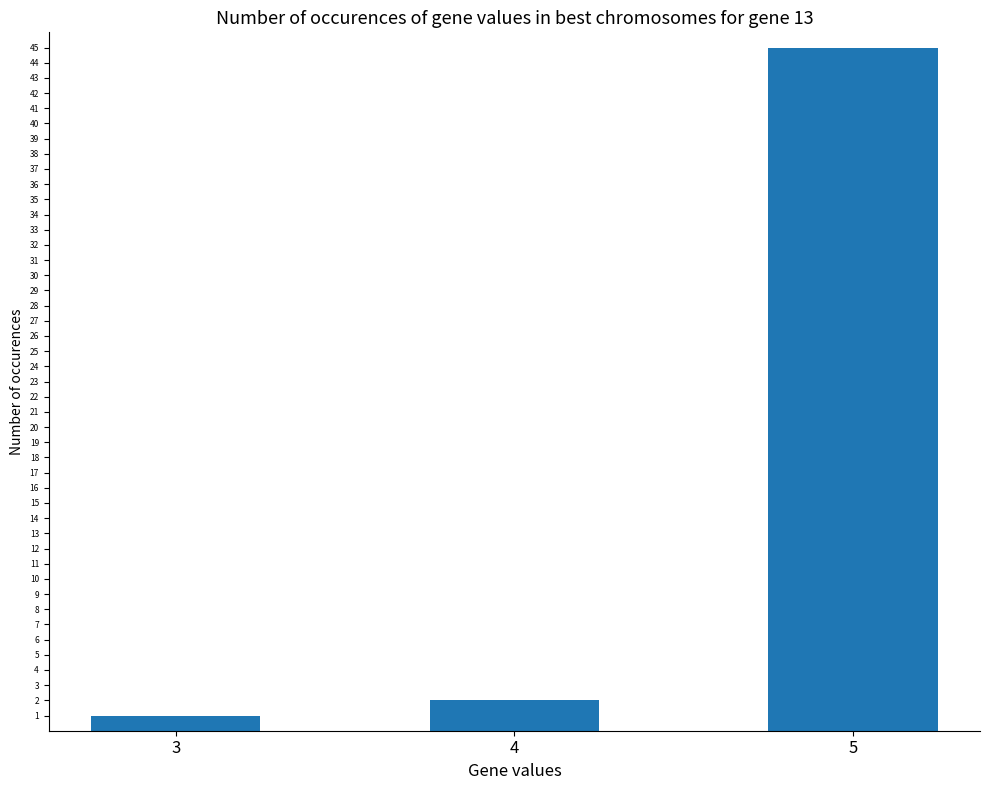

What is the value of the 3rd bar from the left?

45